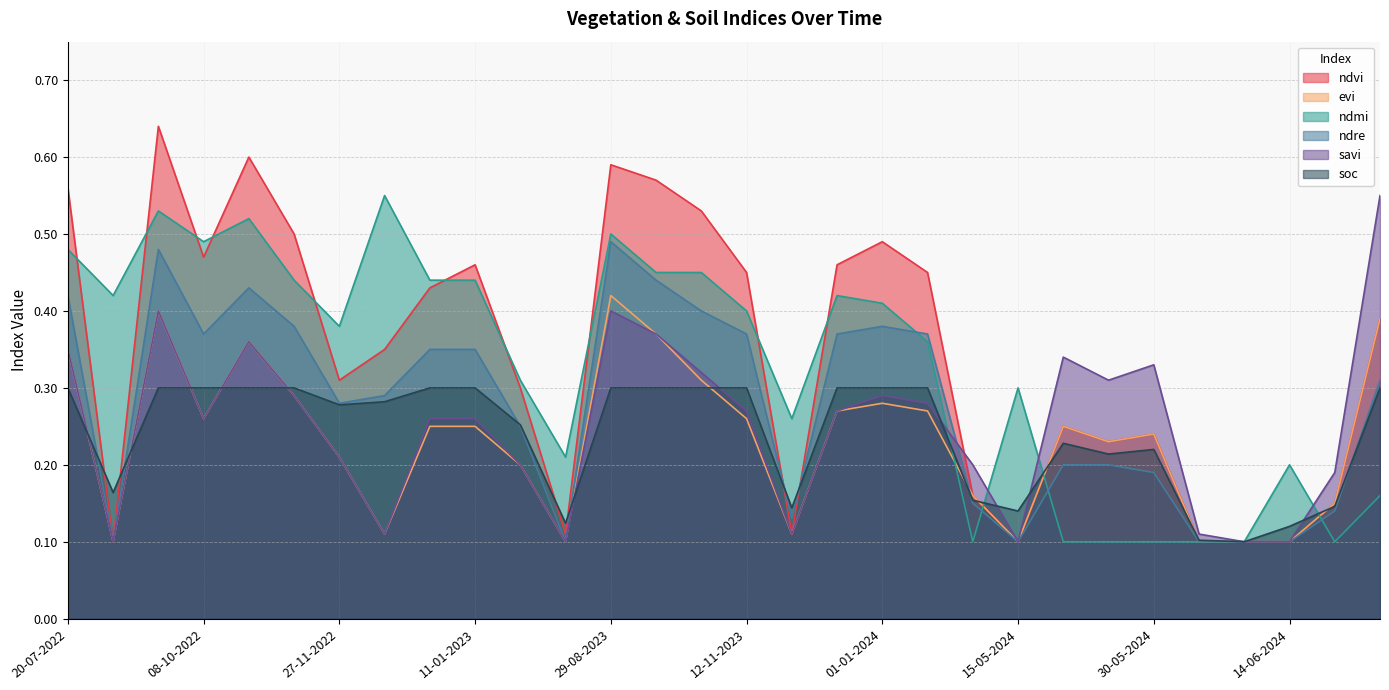

What position from the right is 14-06-2024?

3